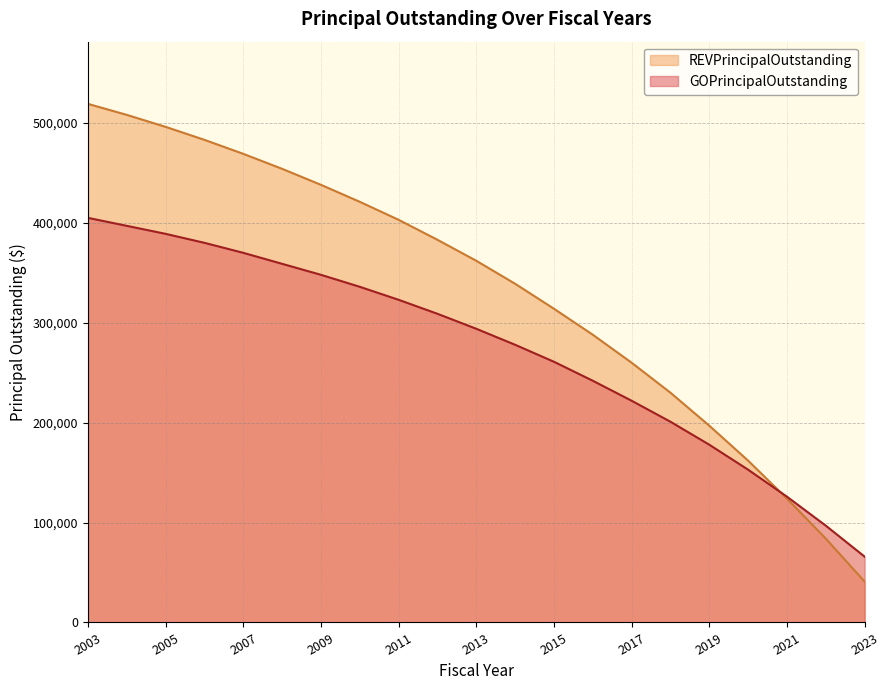

Which series has the largest total across all categories?

REVPrincipalOutstanding